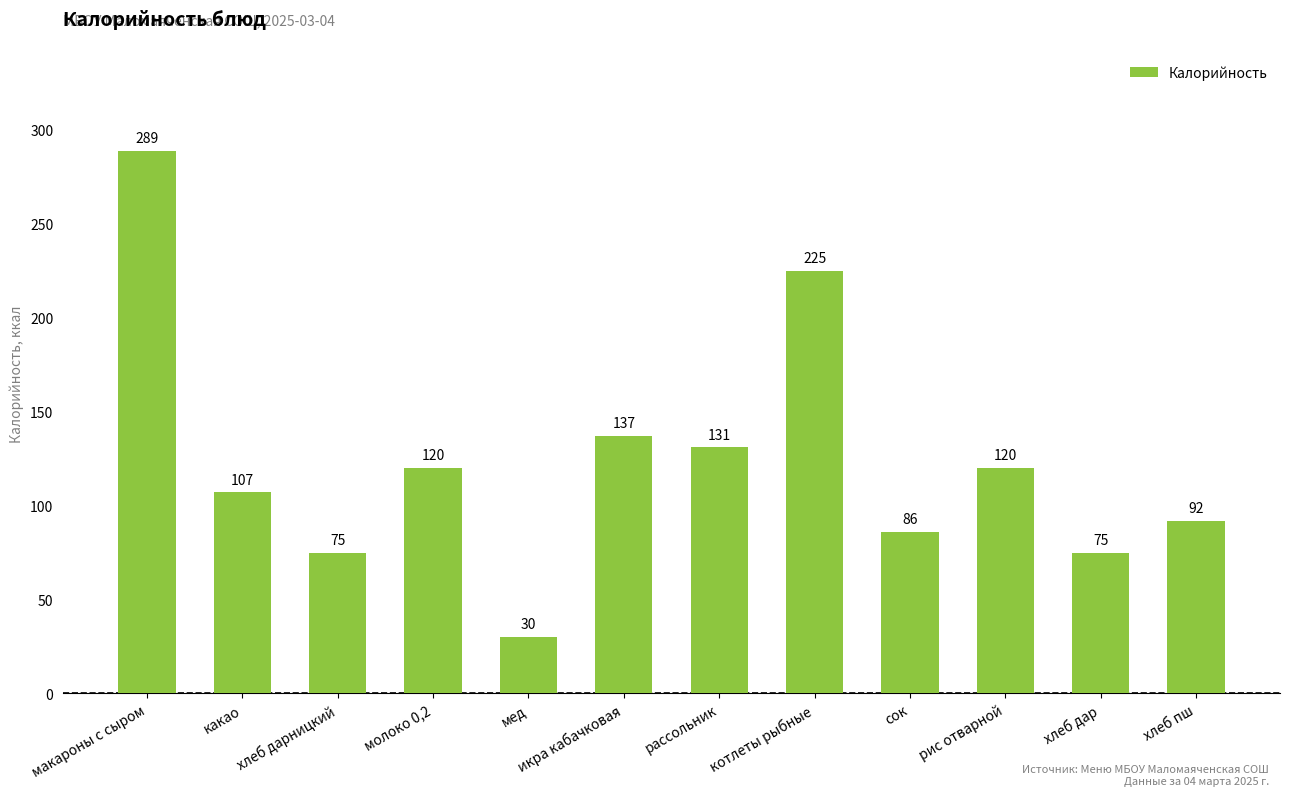

What is the maximum value shown in the chart?

289